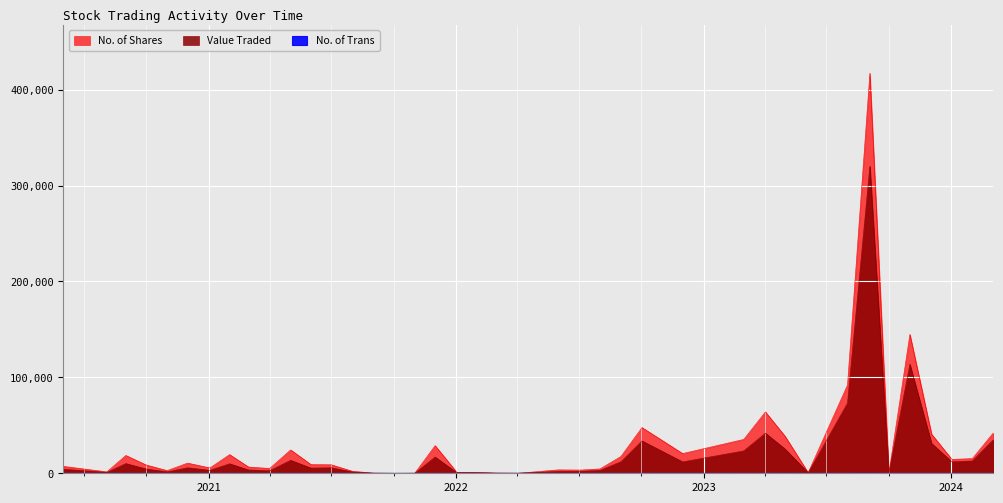

True or false: No. of Shares has more than 2 interior local peaks.

True